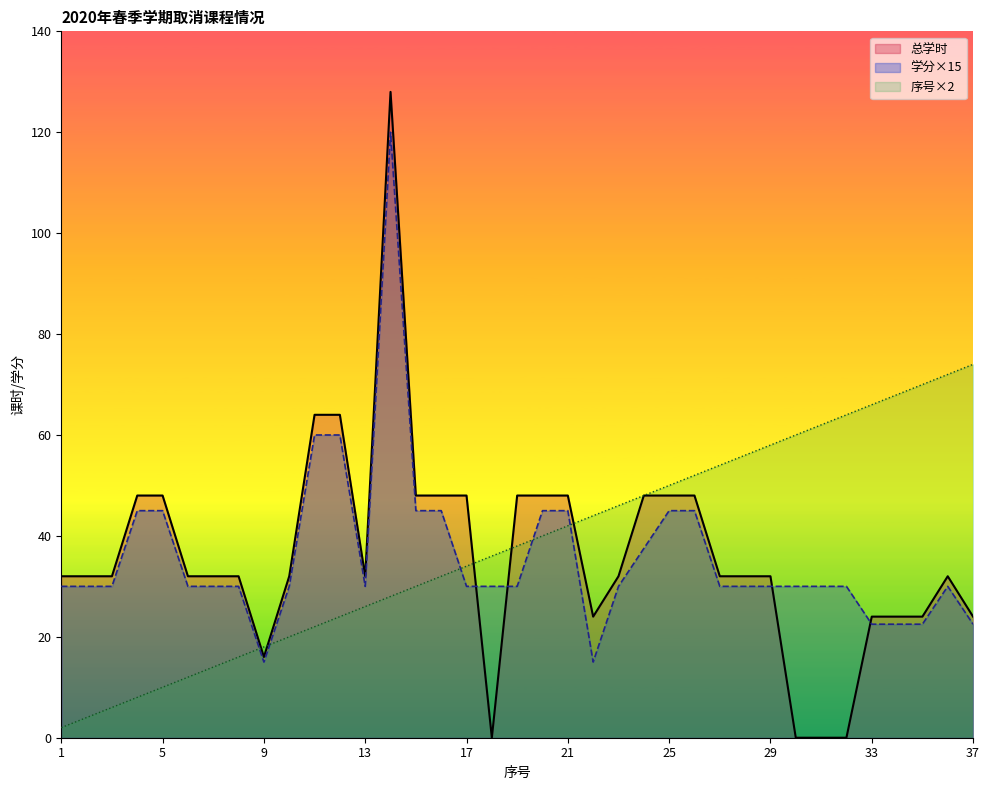

At which category is the sum across all series the highest?

14